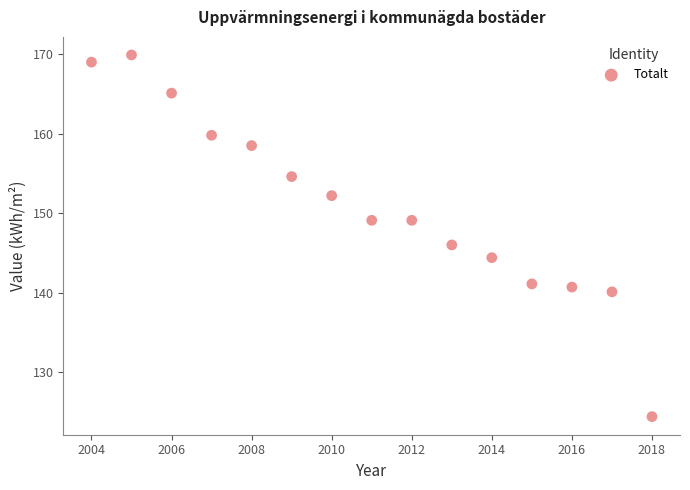

What is the range of Y values (max minus min)?

45.5